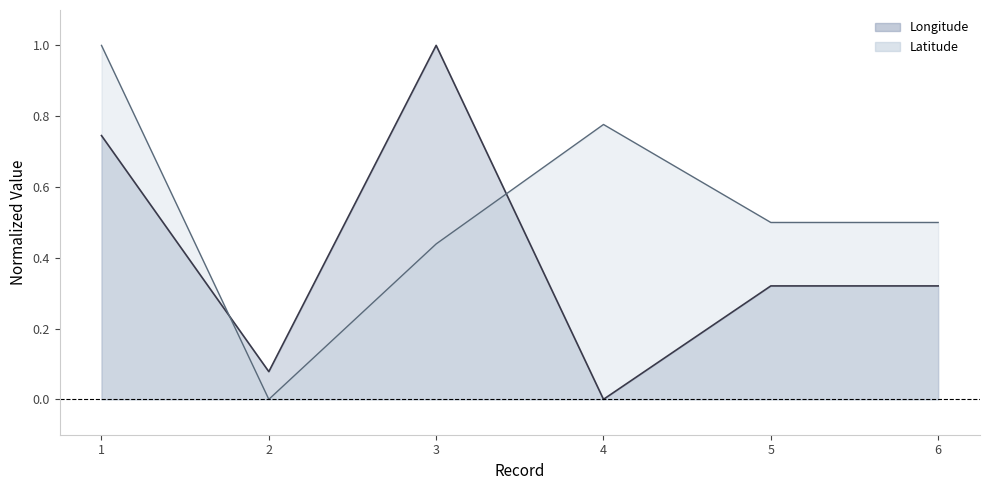

Which category has the highest value in the Latitude series?

1